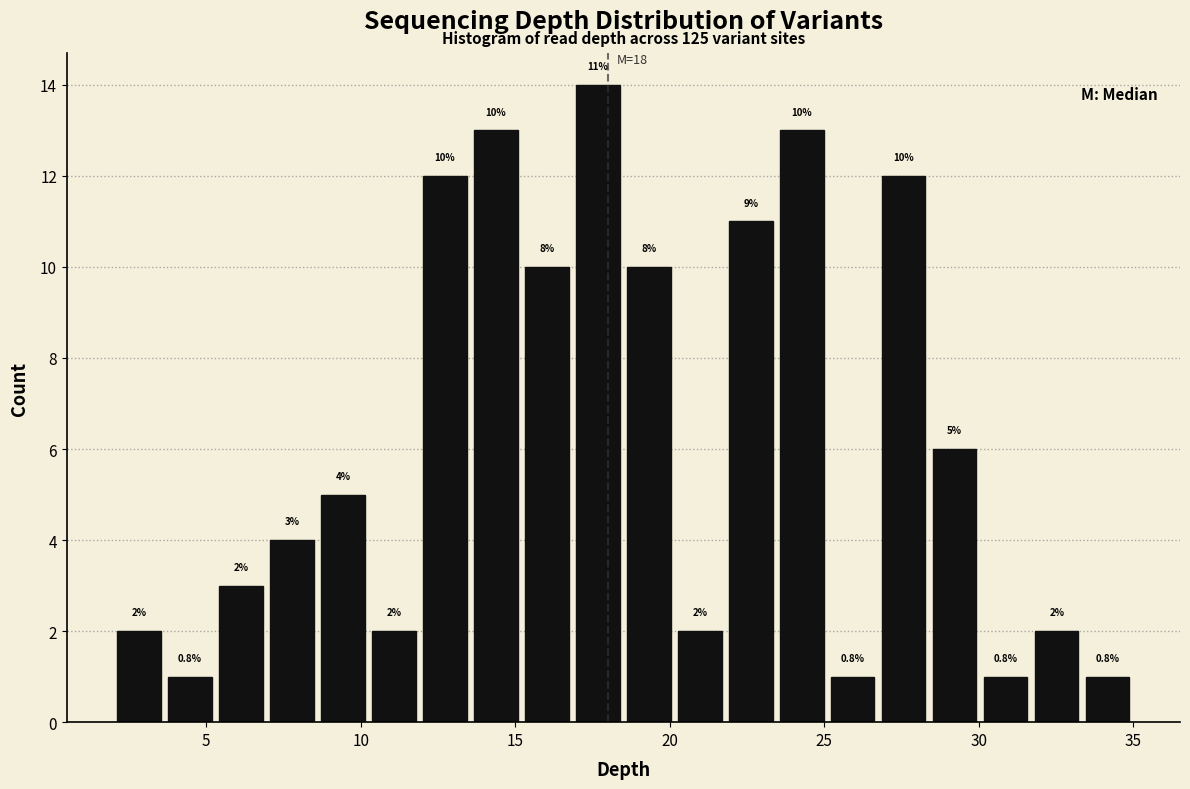

Read against the x-axis, roughly where is the centre of the tallest bar?

17.5